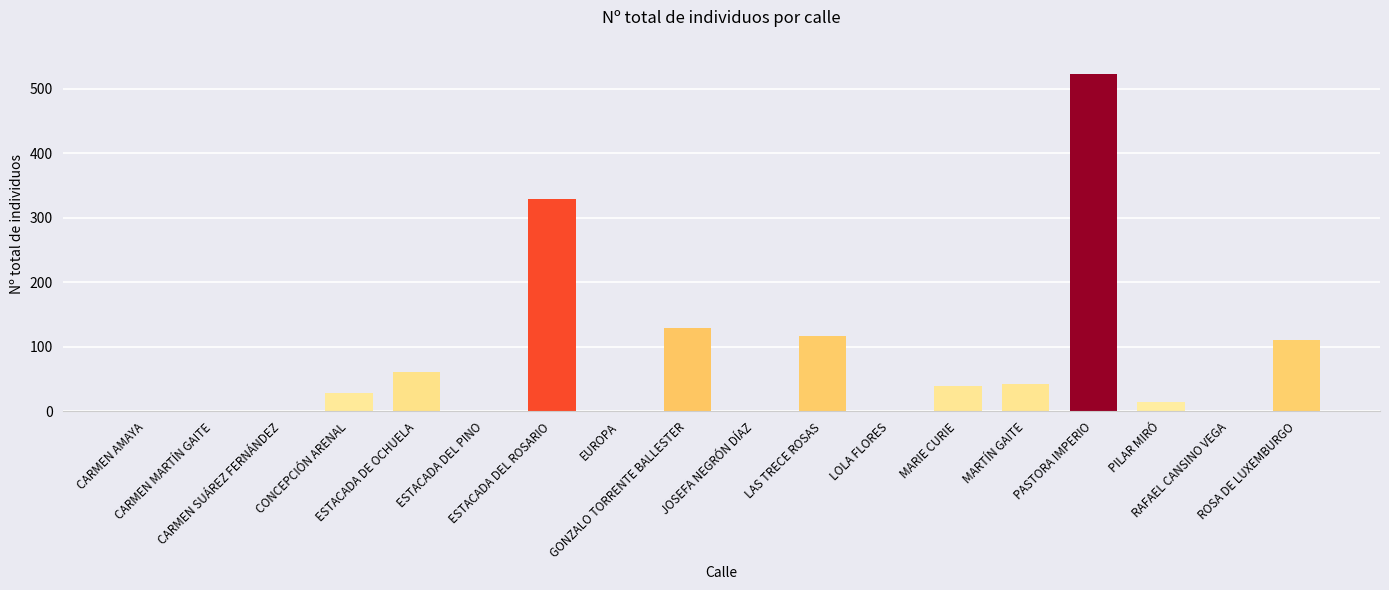

How many categories are shown in the chart?

18